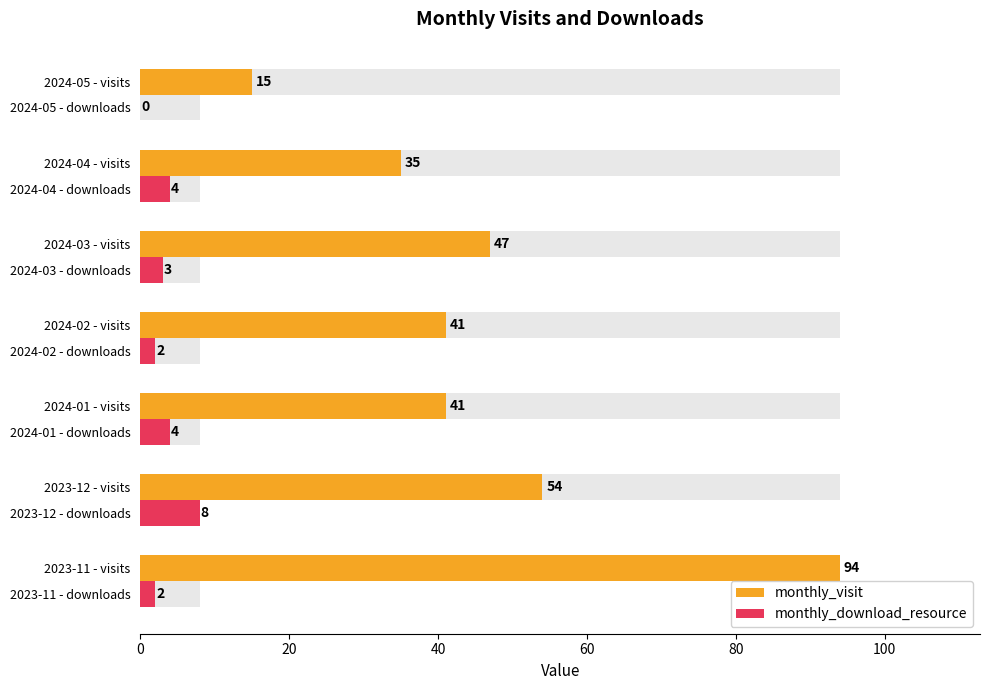

What is the difference between the maximum and minimum values in the monthly_download_resource series?

8